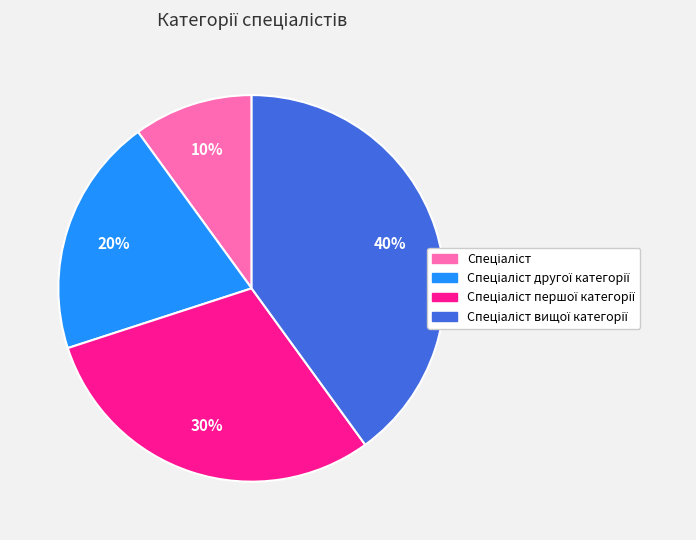

Is there a majority slice in this chart?

No